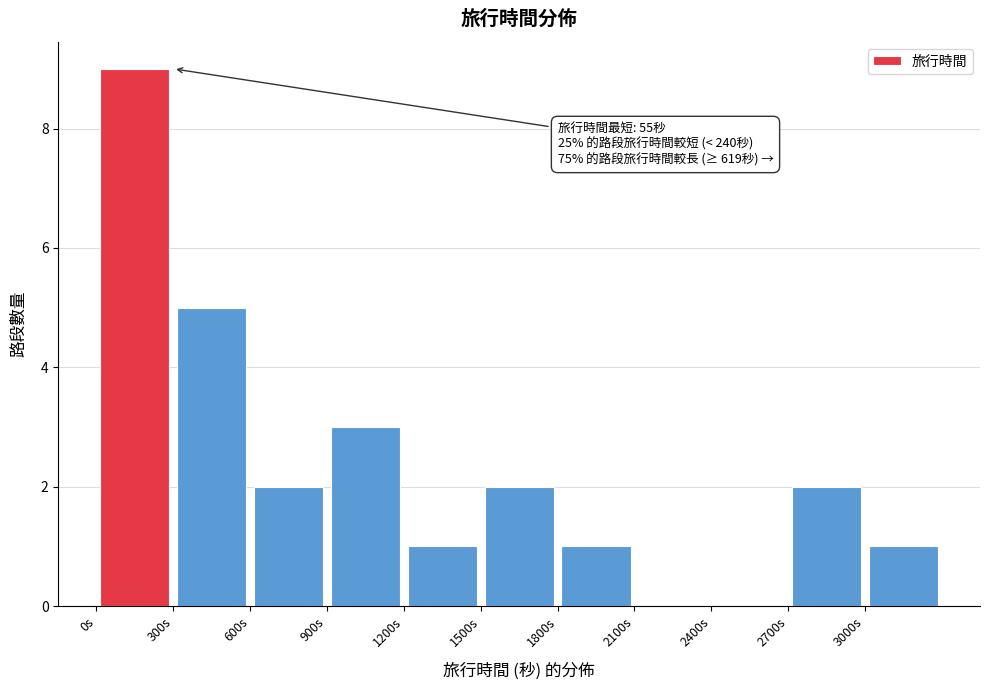

Over which range of the x-axis is the bar tallest?

0 to 300